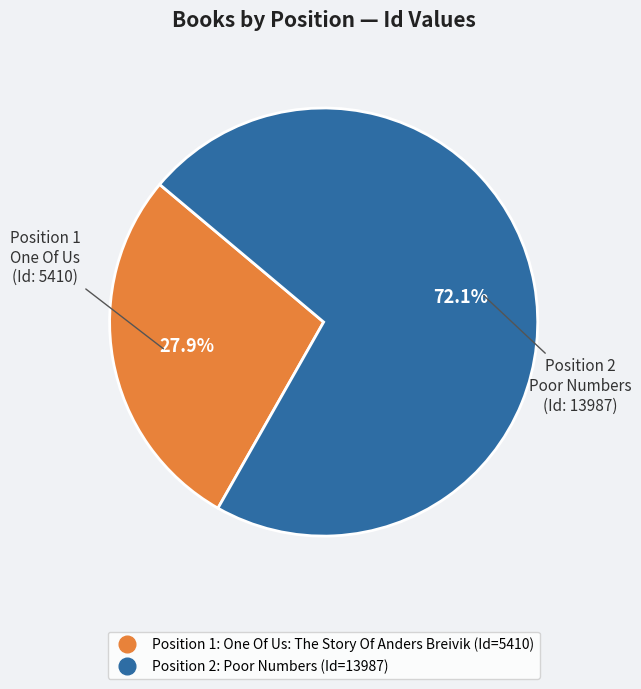

Count the number of slices in the pie.

2